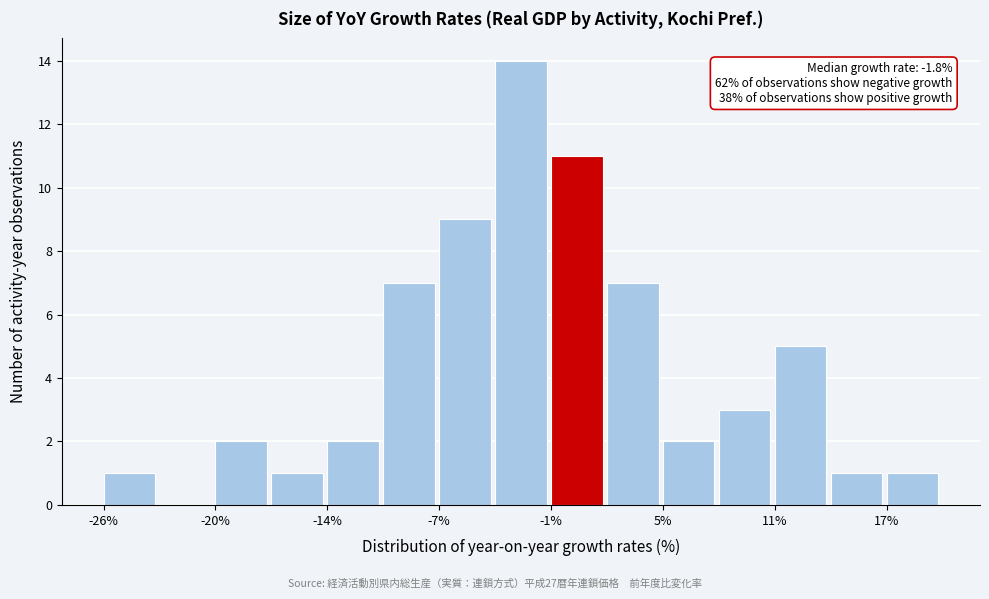

Around what value on the x-axis is the tallest bar? Give the approximate position of its centre, as read against the axis.

-3